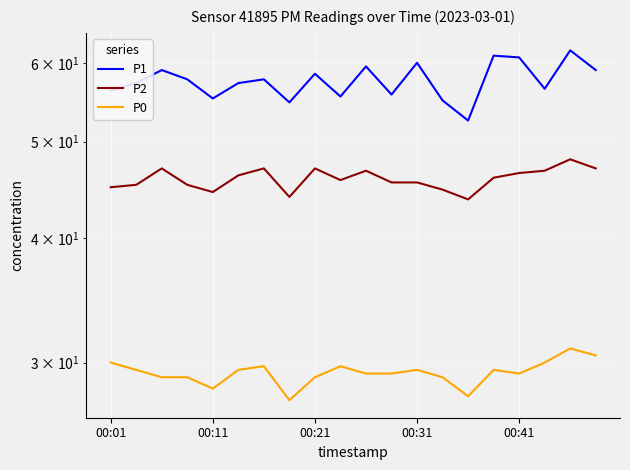

What is the difference between the highest and lowest values at 17?

26.5